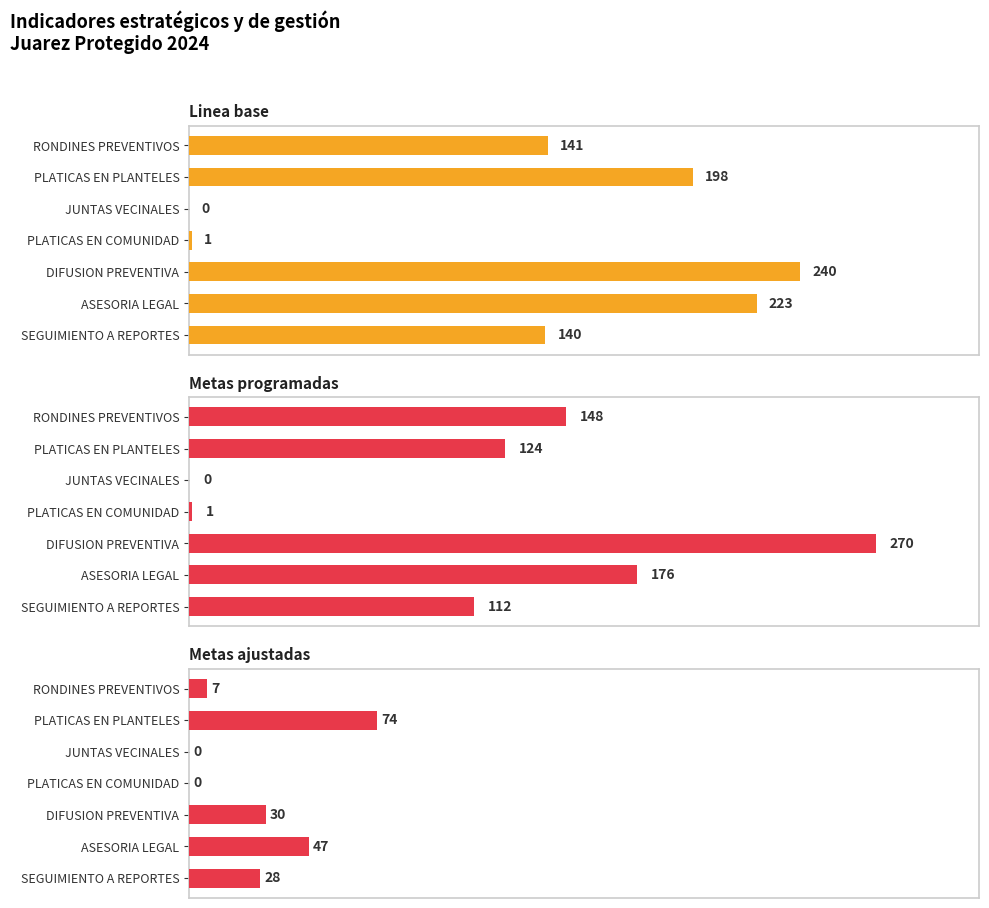

Which series has the largest total across all categories?

Linea base